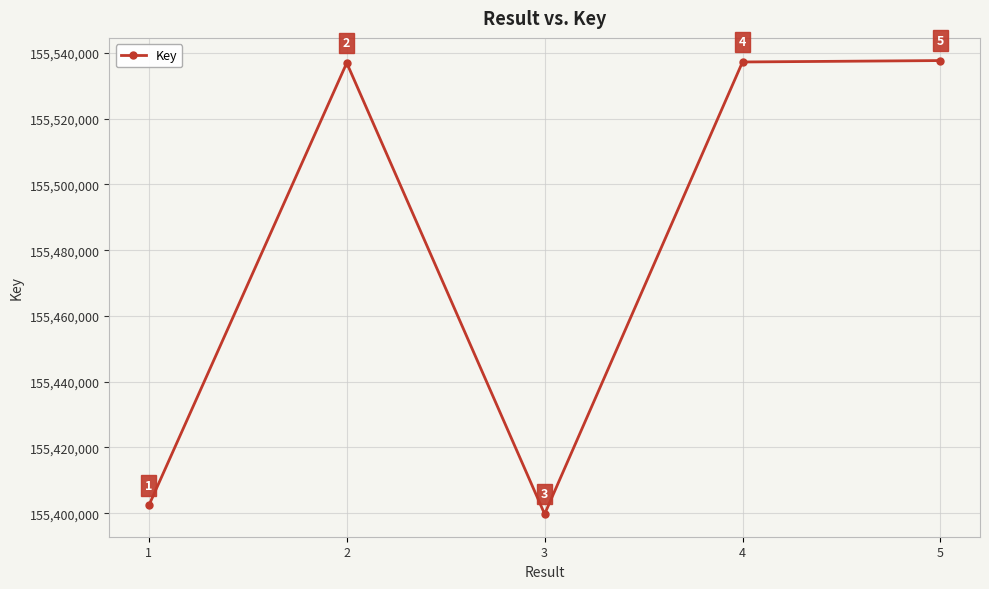

What is the approximate value at 1, to the nearest 10?

155402380